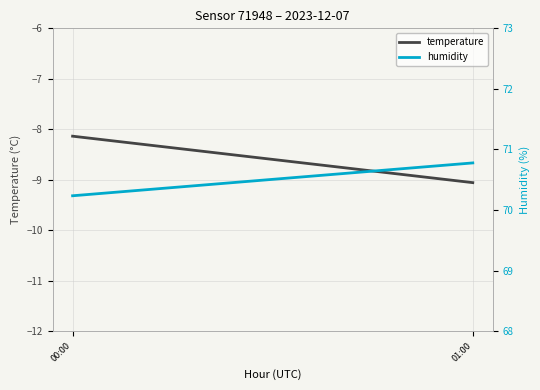

Reading left to right, list all the values displayed in this chart.

temperature: 00:00=-8.1	01:00=-9.1
humidity: 00:00=70.2	01:00=70.8